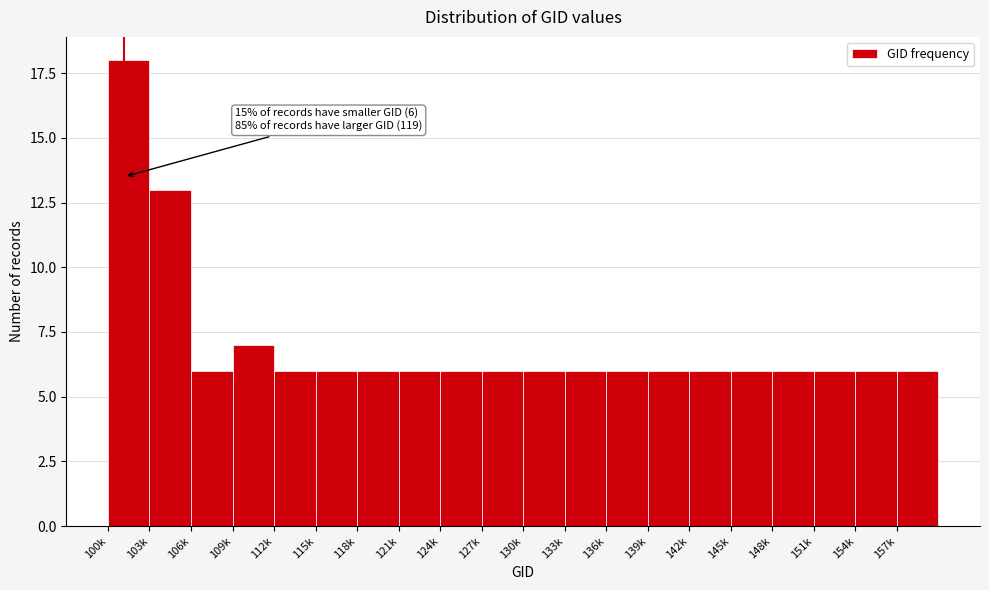

Reading left to right, transcribe all the data shown in this chart.

18	13	6	7	6	6	6	6	6	6	6	6	6	6	6	6	6	6	6	6